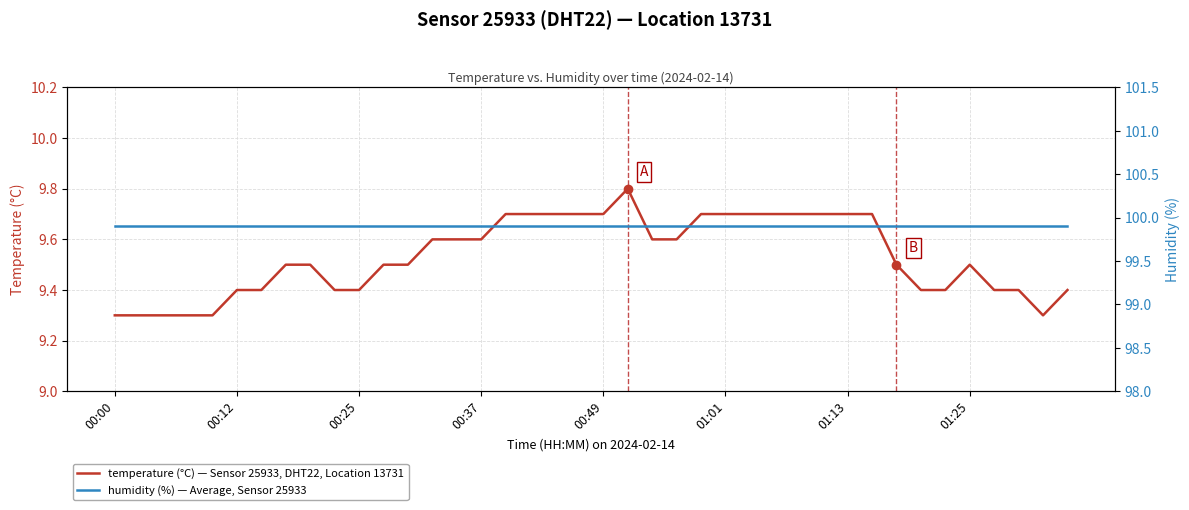

True or false: humidity (%) — Average, Sensor 25933 and temperature (°C) — Sensor 25933, DHT22, Location 13731 cross at least once.

False